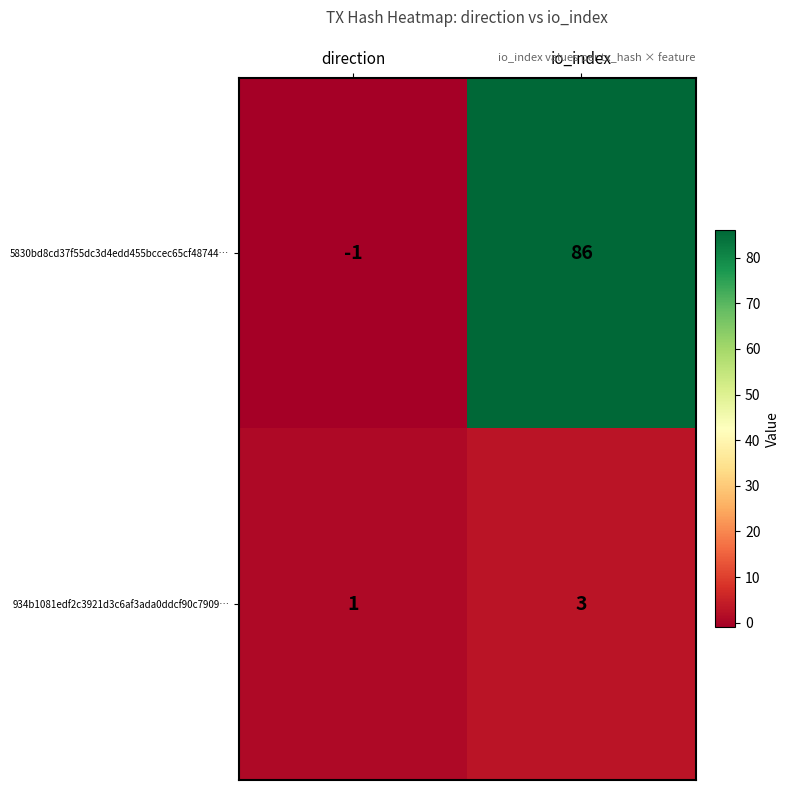

What is the sum of the 5830bd8cd37f55dc3d4edd455bccec65cf48744… values at direction and io_index?

85